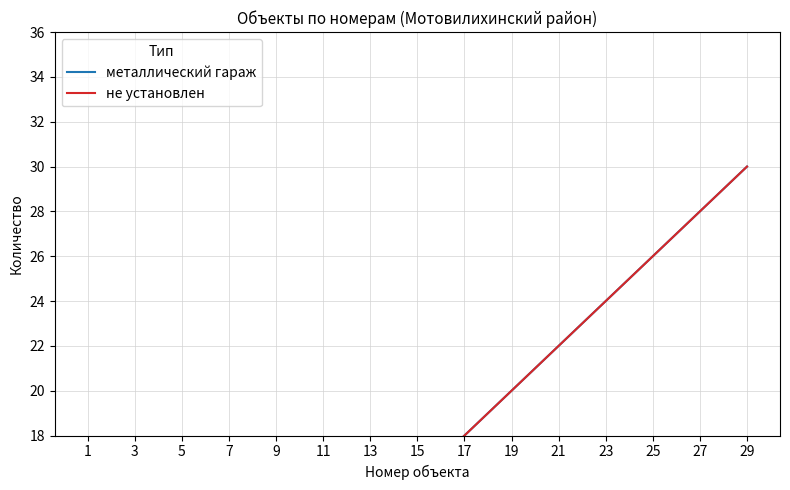

At which label is не установлен closest to 16?

15